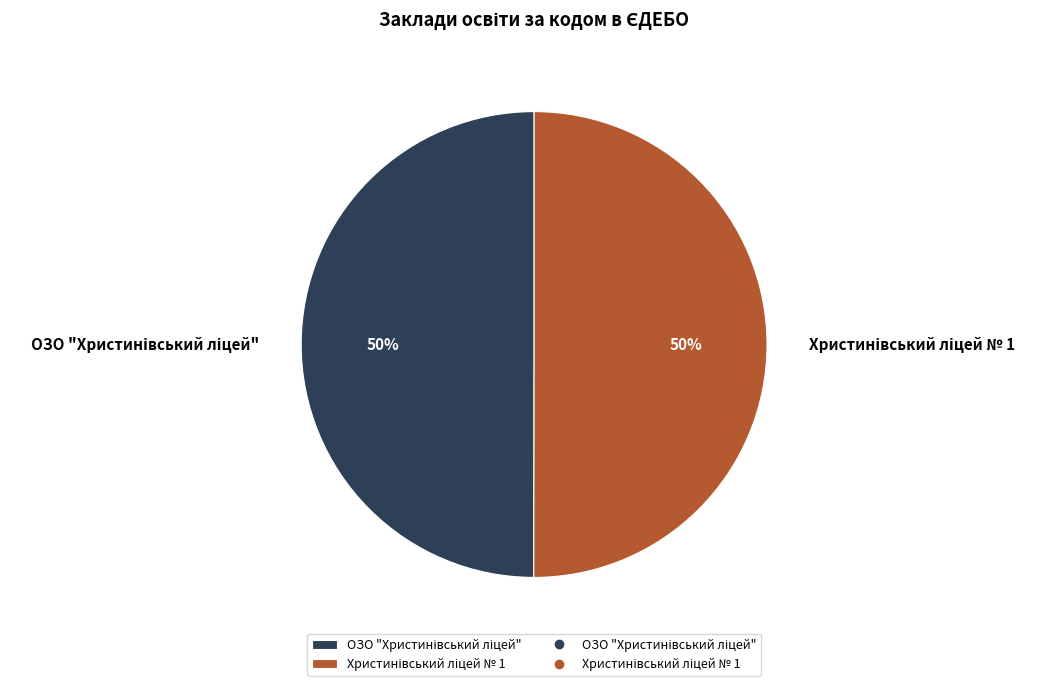

To the nearest percent, what is the average slice percentage?

50%